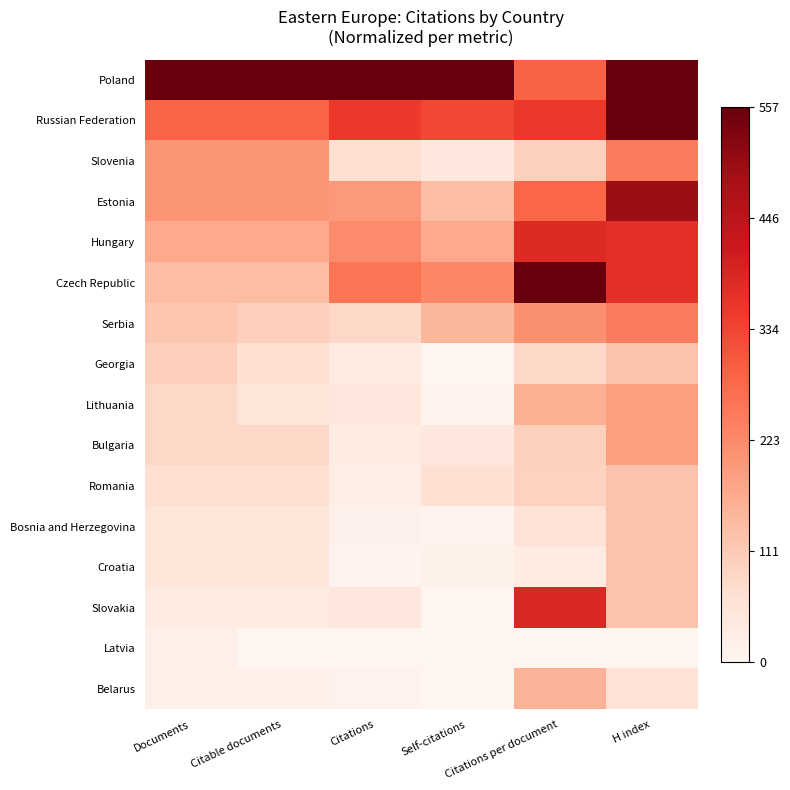

Which series has the largest total across all categories?

Poland